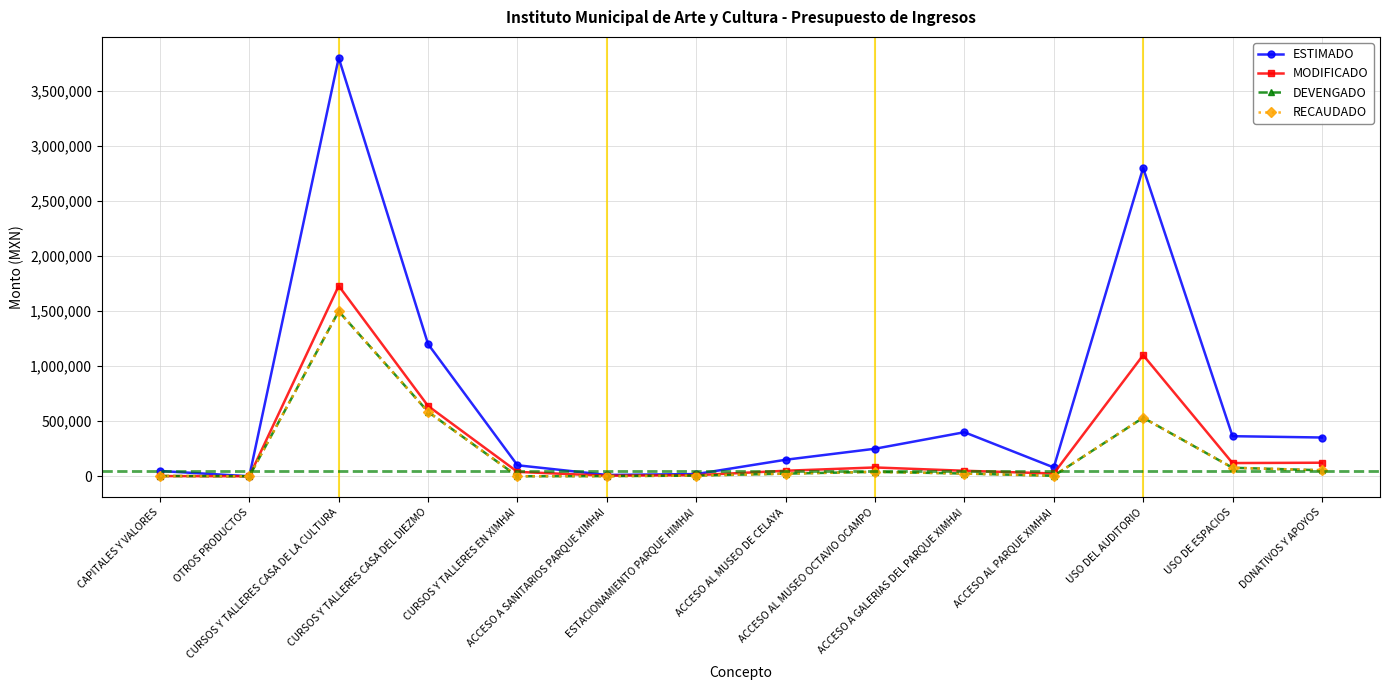

Does the chart have visible grid lines?

Yes